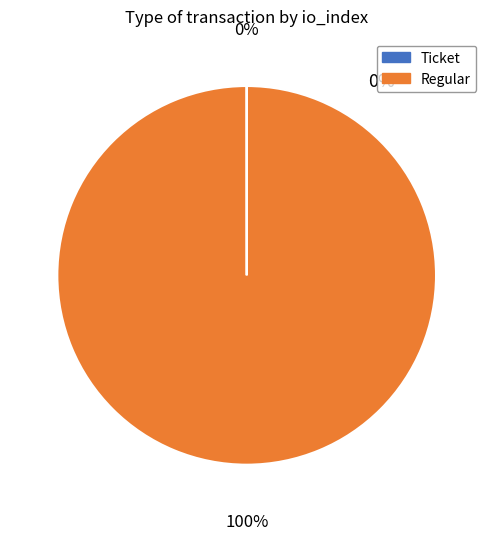

To the nearest percent, what percentage of the pie is Regular?

100%